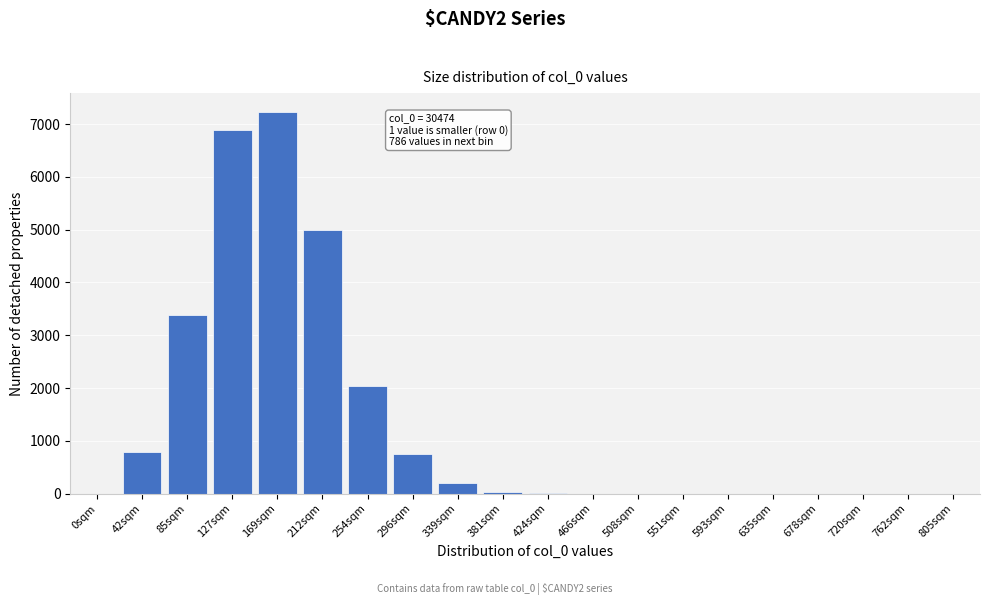

What is the change in value from 42sqm to 212sqm?

+4211